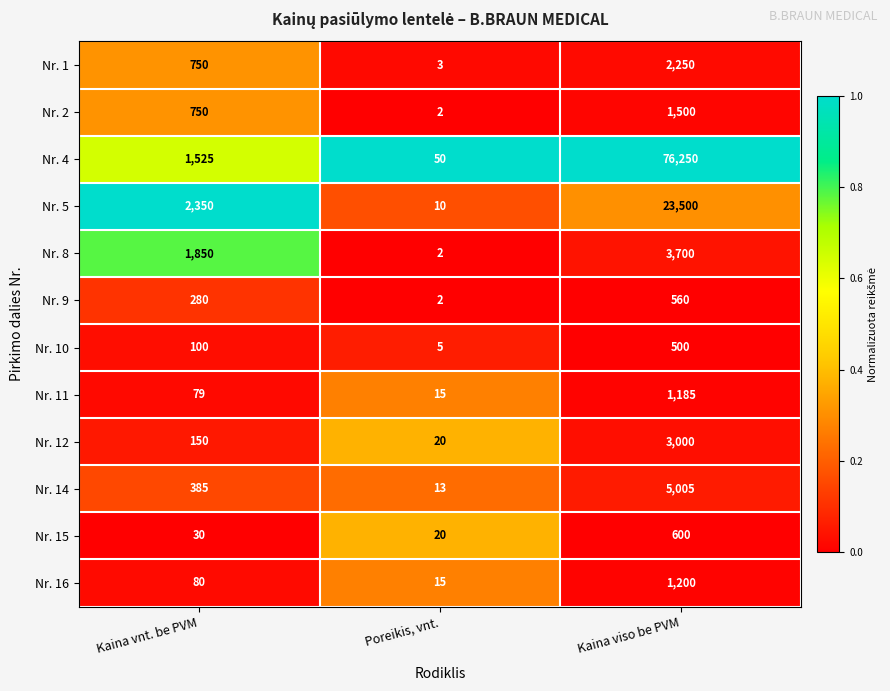

What is the sum of the Nr. 1 values at Kaina viso be PVM and Poreikis, vnt.?

2253